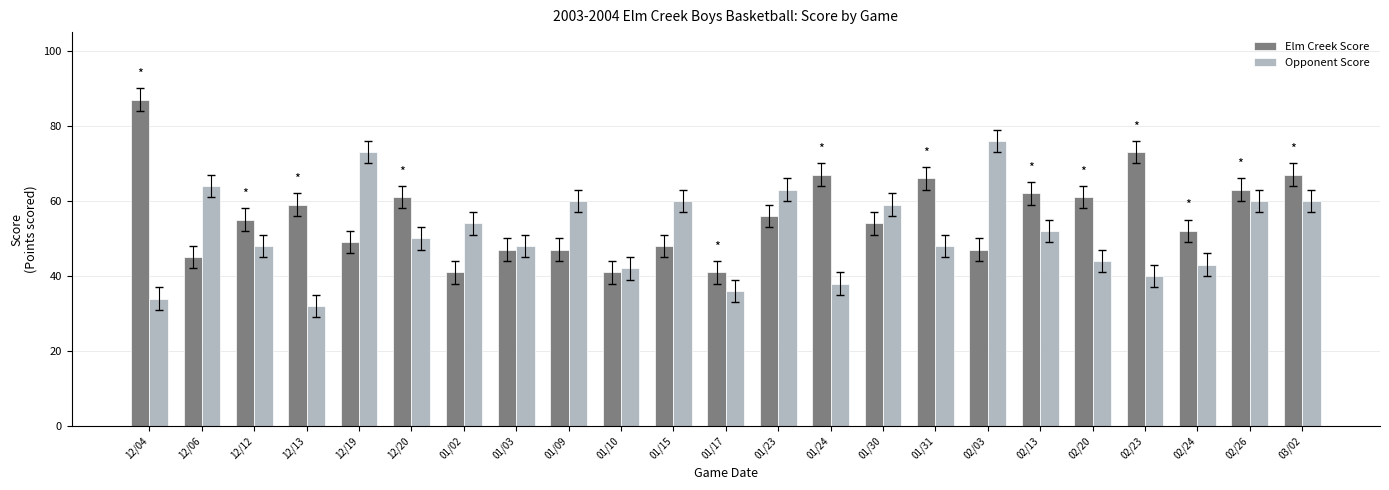

True or false: Elm Creek Score has a value of 49 at 12/19.

True